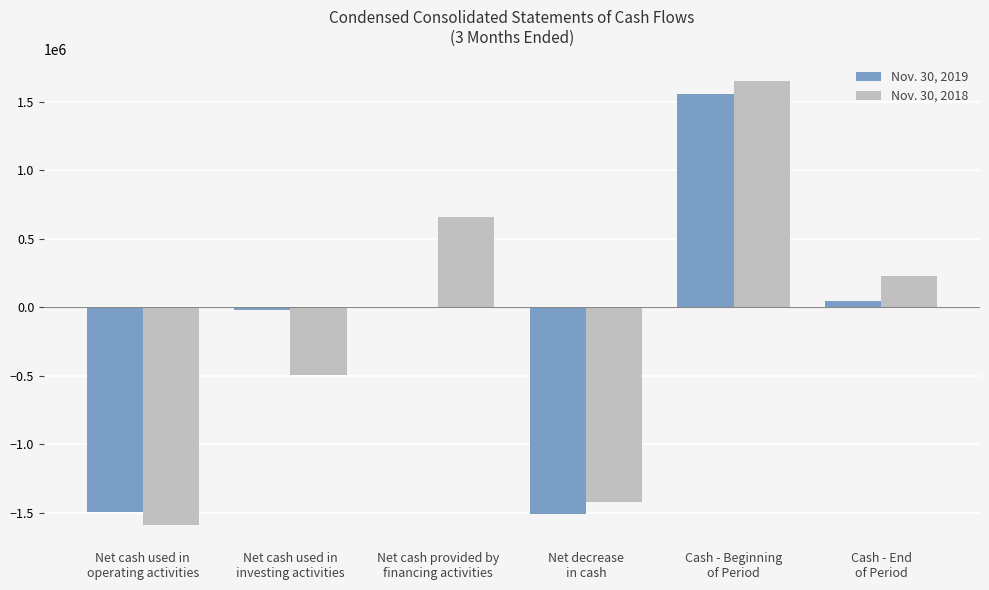

Count the number of data series in this chart.

2